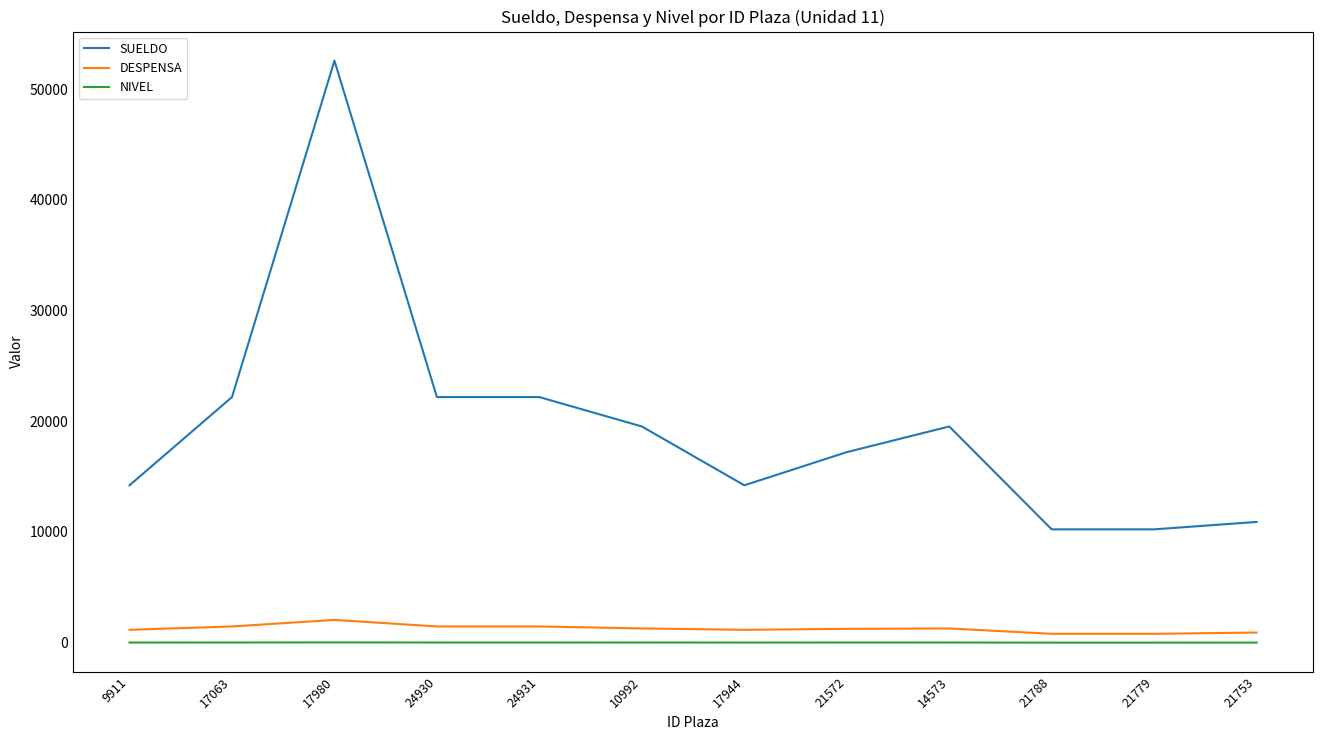

Which series has the largest range (max minus min)?

SUELDO